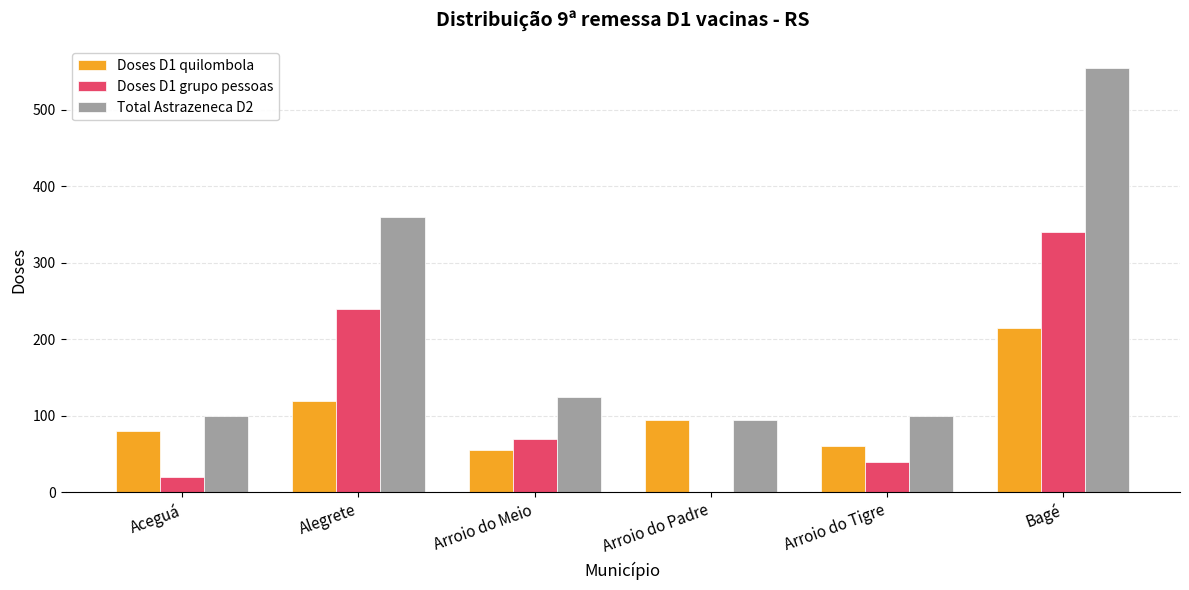

At which label does Doses D1 quilombola reach its peak?

Bagé